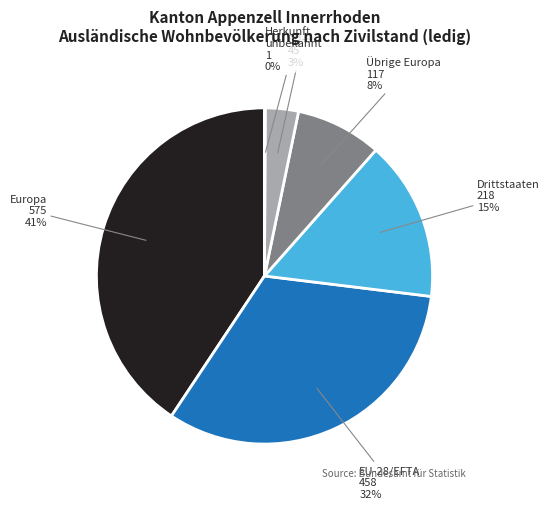

Is the sum of EU-8 and Europa greater than half?

No